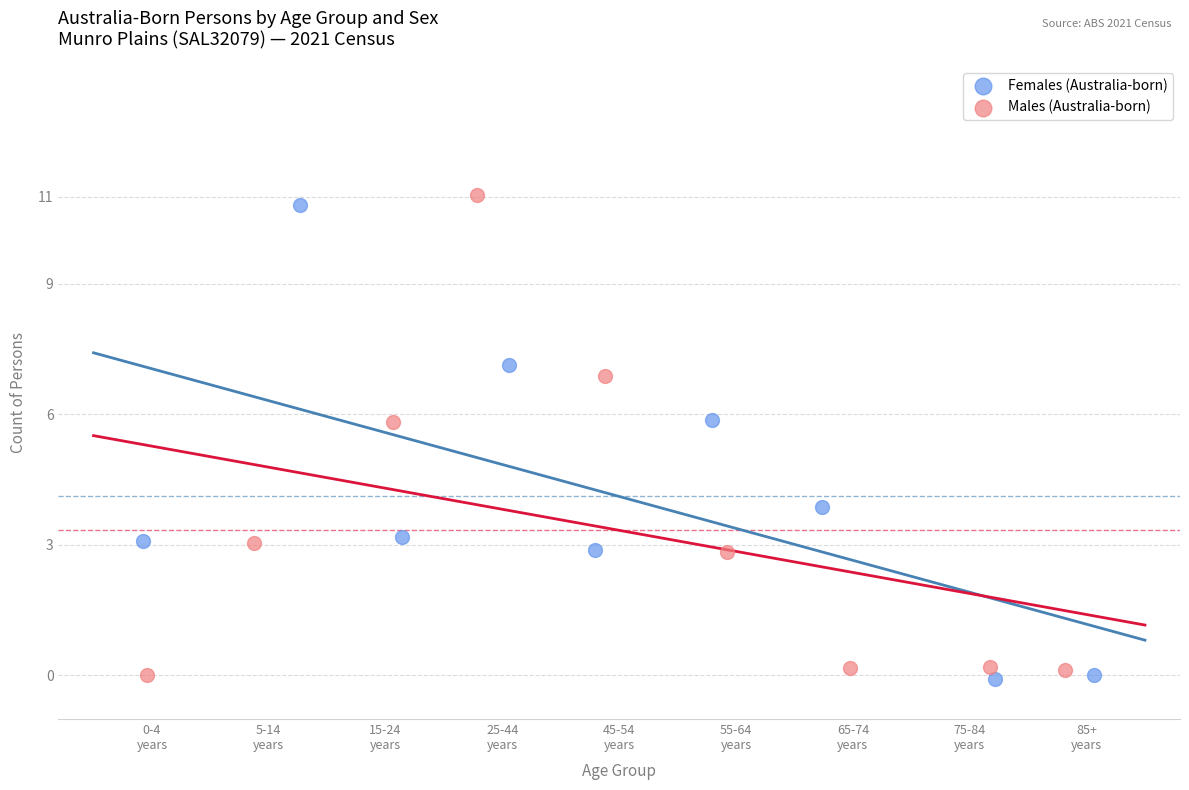

What are all the series names shown in the legend?

Females (Australia-born), Males (Australia-born)